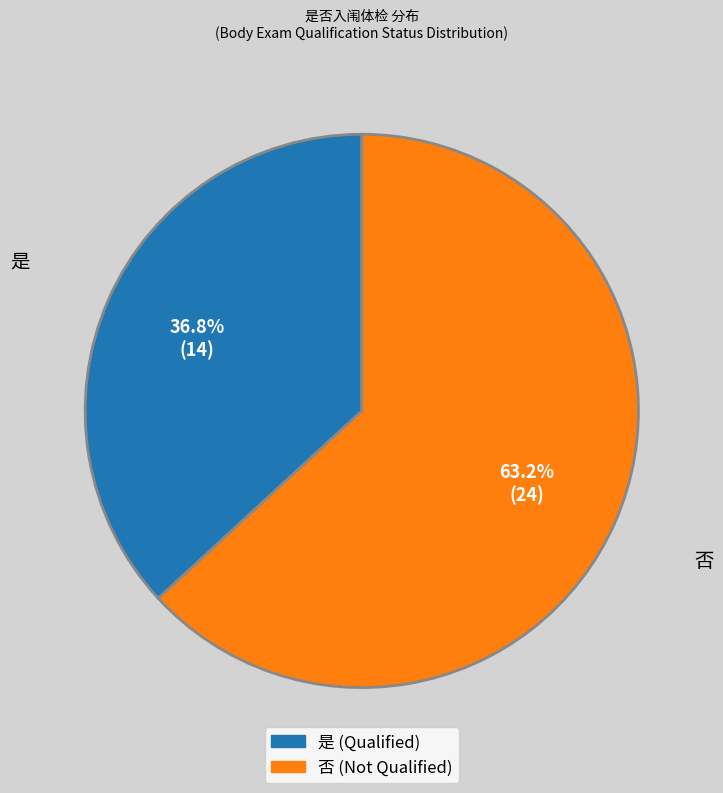

Is there a majority slice in this chart?

Yes